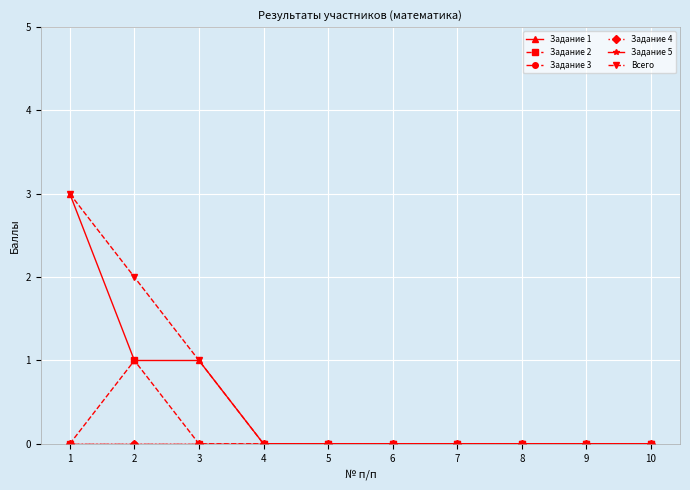

Count the Задание 1 values in the range 0 to 1.

9